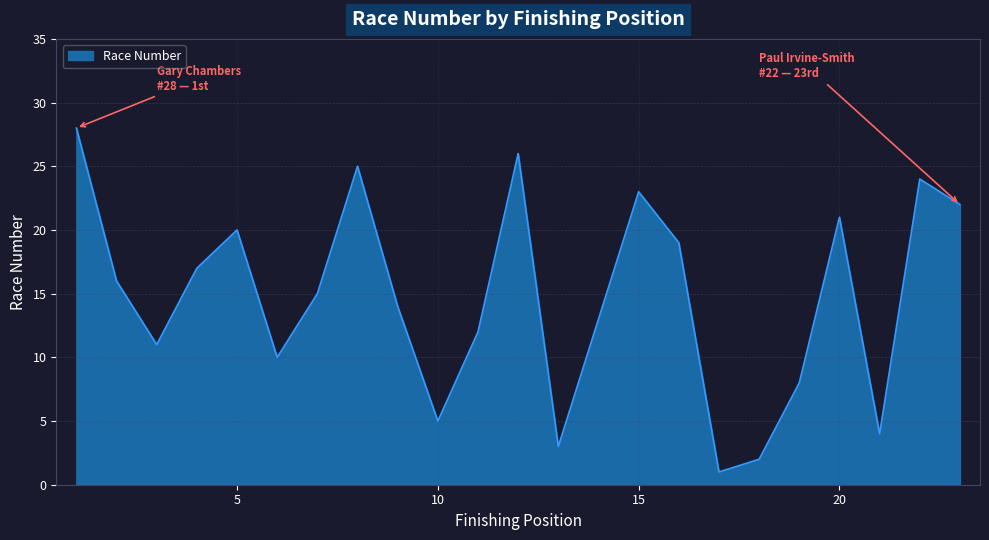

True or false: there are more than 1 points higher than both neighbors.

True